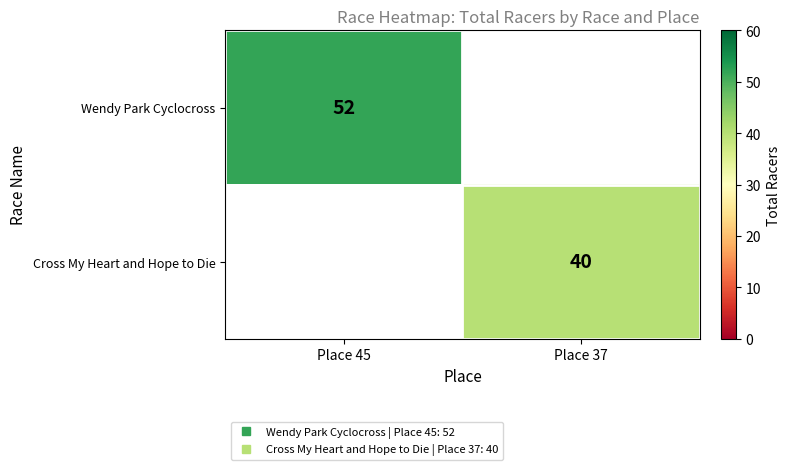

Which category has the lowest value in the Wendy Park Cyclocross series?

Place 45